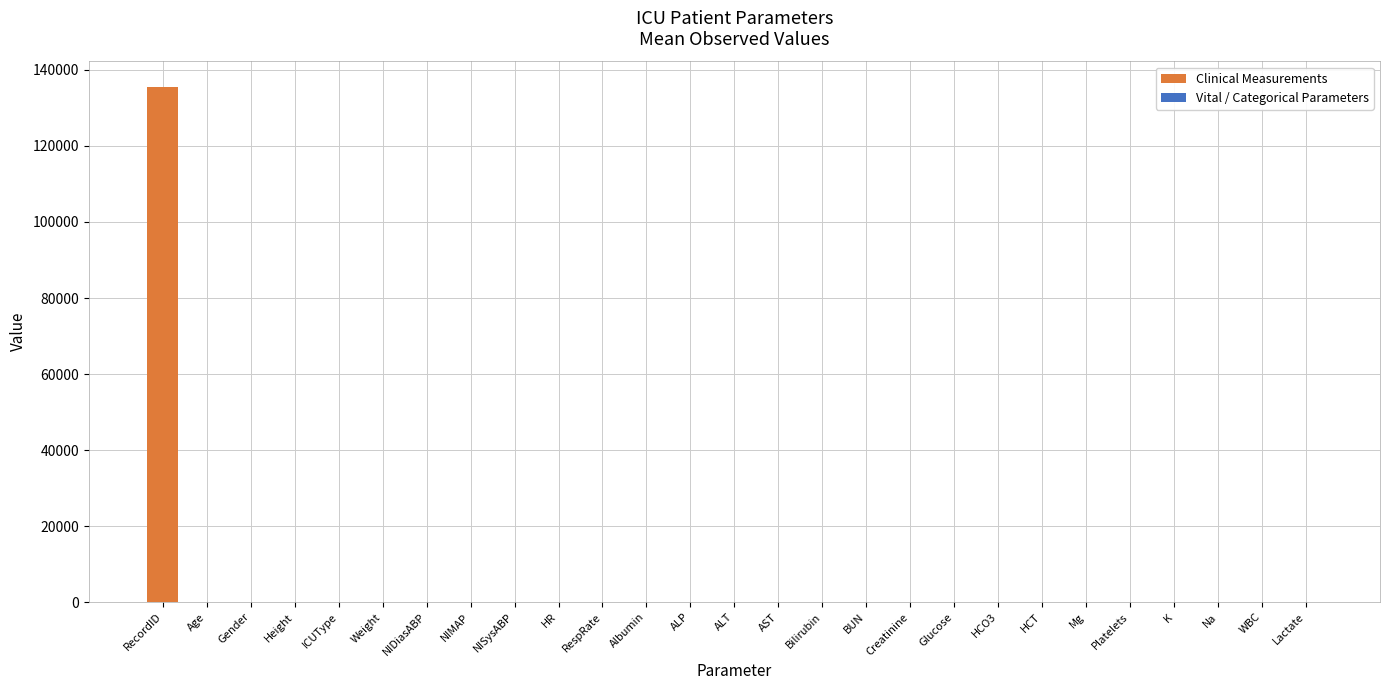

How many bars are there in total?

27